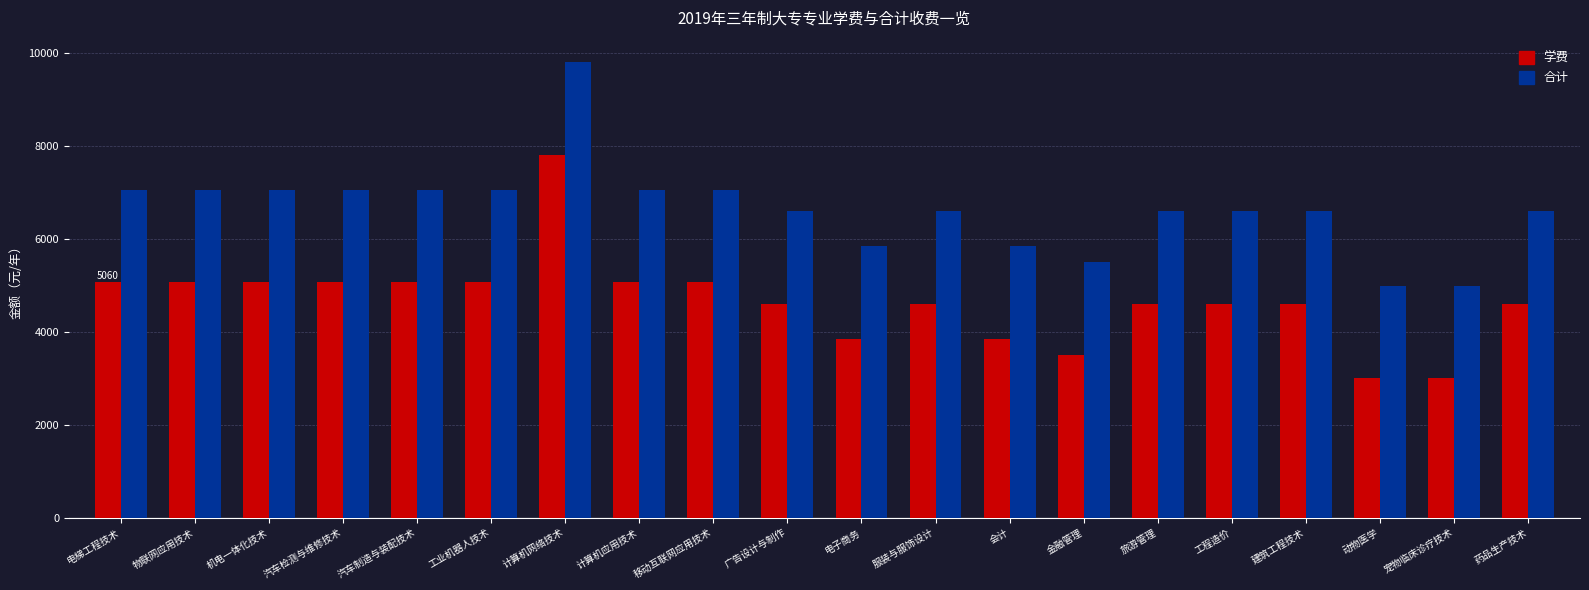

Reading left to right, list all the values displayed in this chart.

学费: 5060	5060	5060	5060	5060	5060	7800	5060	5060	4600	3850	4600	3850	3500	4600	4600	4600	3000	3000	4600
合计: 7050	7050	7050	7050	7050	7050	9790	7050	7050	6590	5840	6590	5840	5490	6590	6590	6590	4990	4990	6590